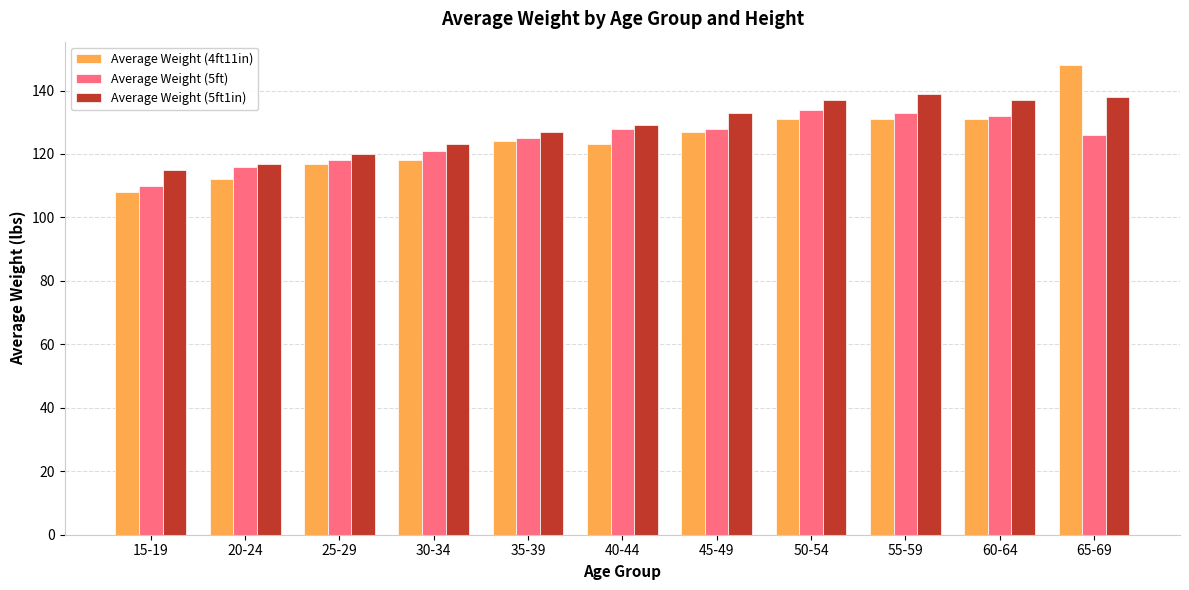

Does the chart contain any negative values?

No